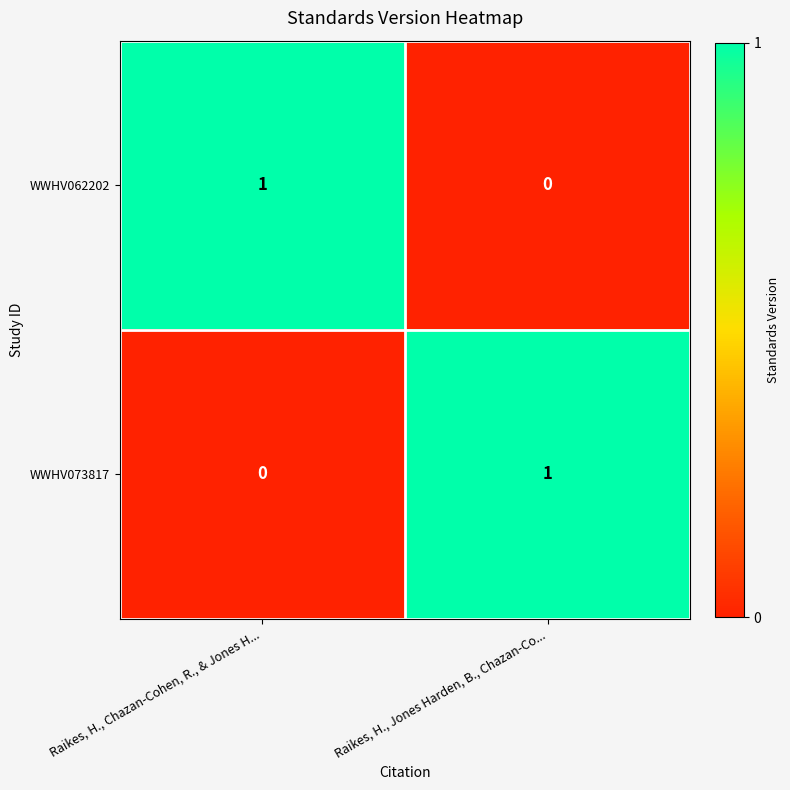

Is it true that WWHV062202 equals 1 at Raikes, H., Chazan-Cohen, R., & Jones H...?

True